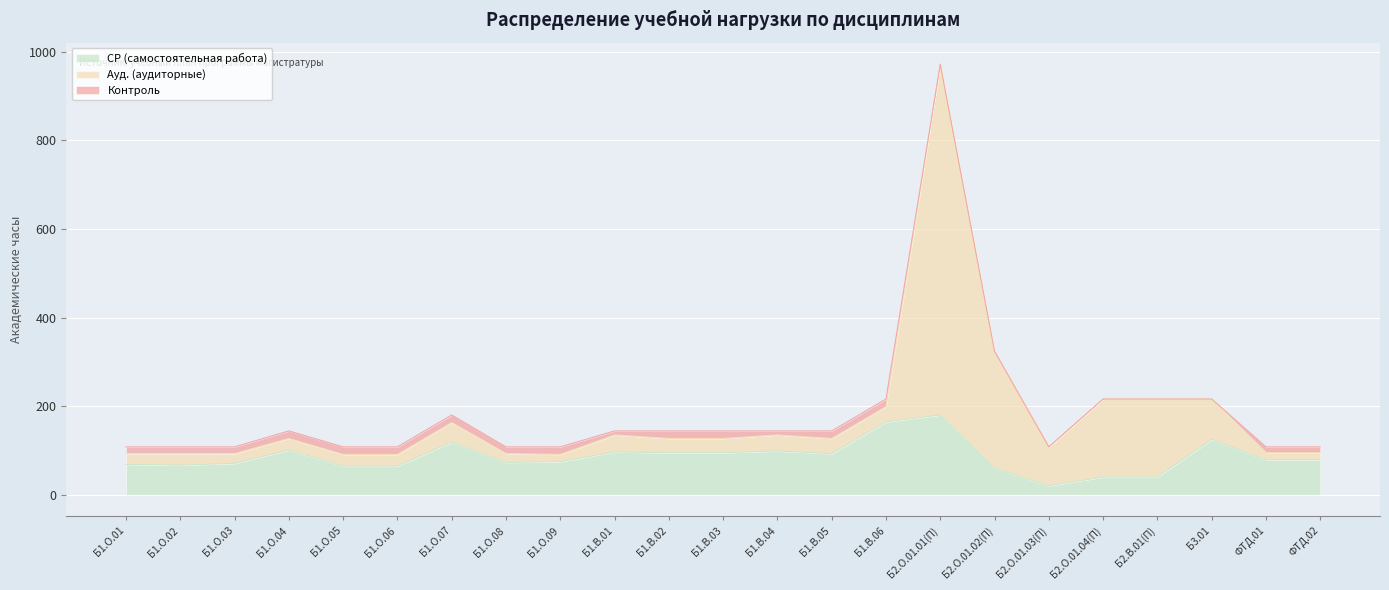

What is the maximum value for СР (самостоятельная работа)?

180.0